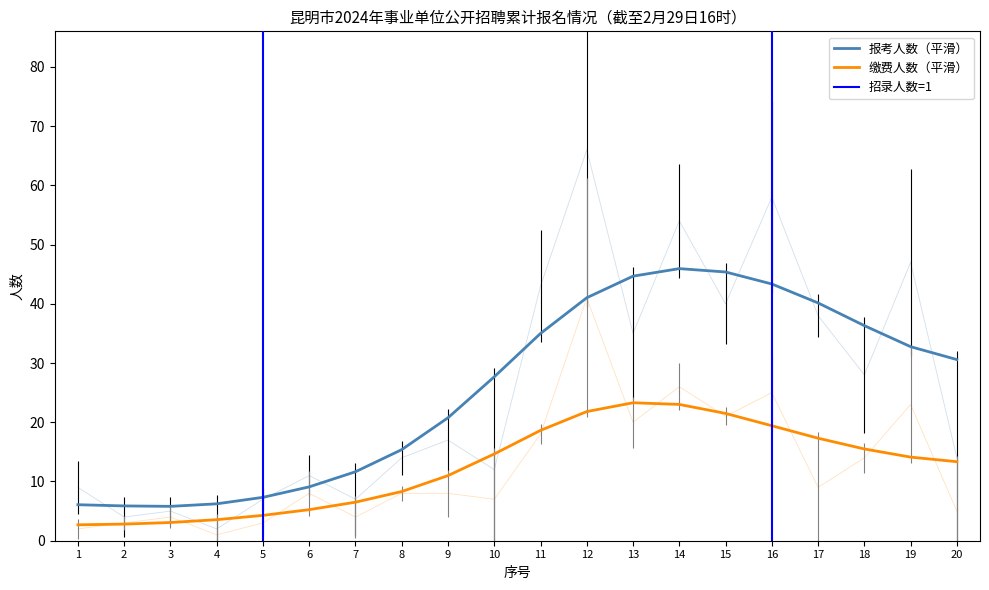

What is the total value across all series at 9?

25